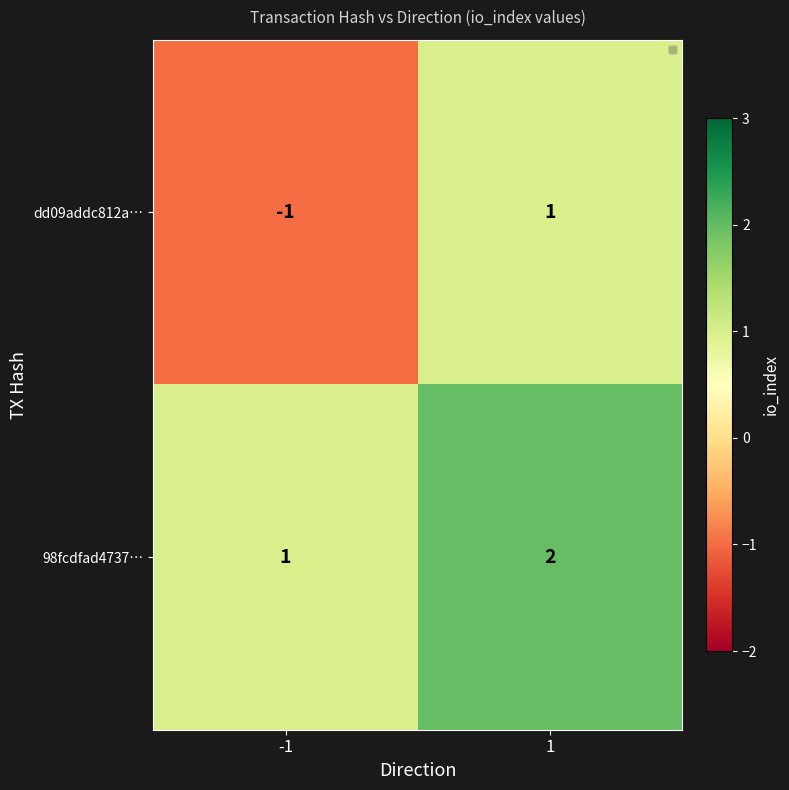

Is the value of dd09addc812a… at -1 greater than the value of 98fcdfad4737… at -1?

No